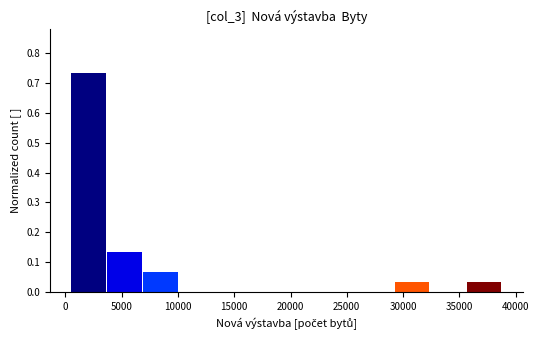

Which range on the x-axis has the tallest bar?

500 to 3500